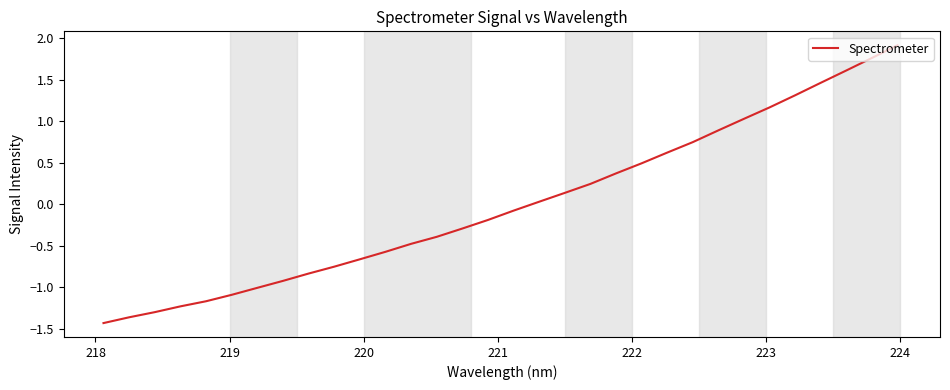

What is the smallest value displayed?

-1.4